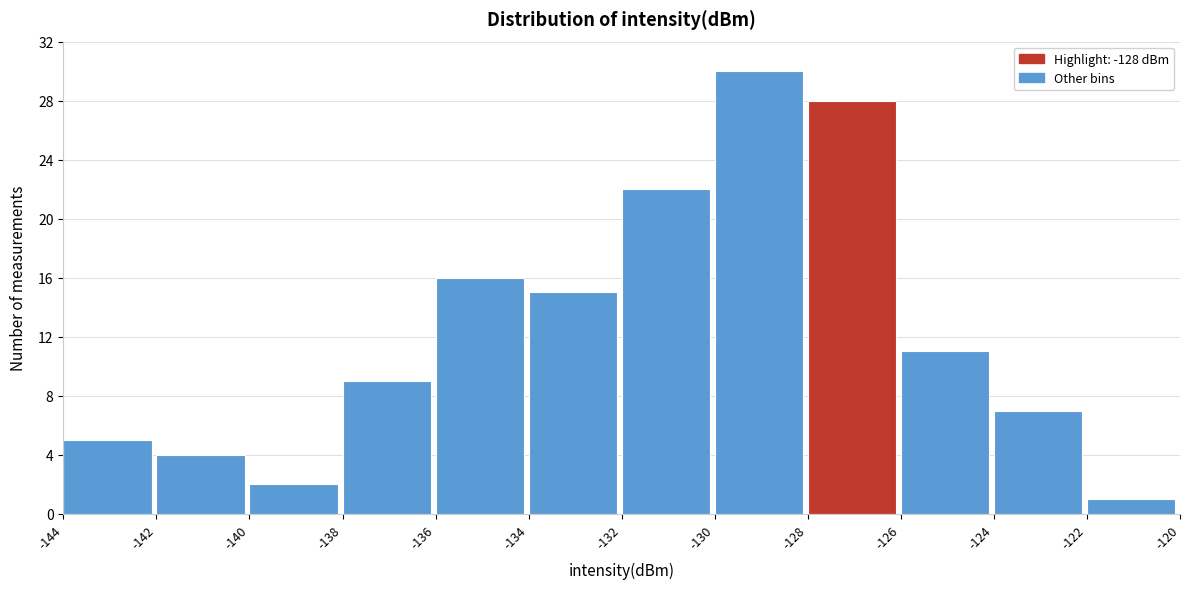

Reading left to right, transcribe this chart: for each bar, give the range it covers on the x-axis and its height. The values are not printed on the chart, so give them approximately, as read against the axis.

-144 to -142: 5
-142 to -140: 4
-140 to -138: 2
-138 to -136: 9
-136 to -134: 16
-134 to -132: 15
-132 to -130: 22
-130 to -128: 30
-128 to -126: 28
-126 to -124: 11
-124 to -122: 7
-122 to -120: 1